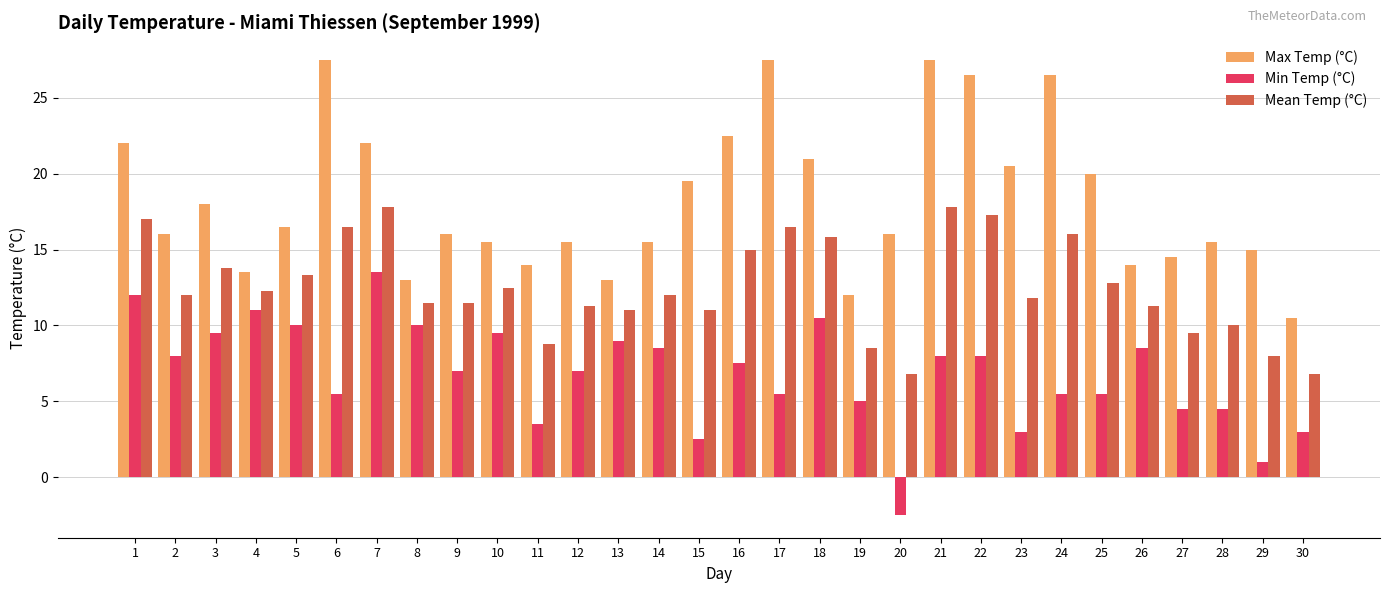

Rank the series by their average value, from lowest to highest.

Min Temp (°C), Mean Temp (°C), Max Temp (°C)